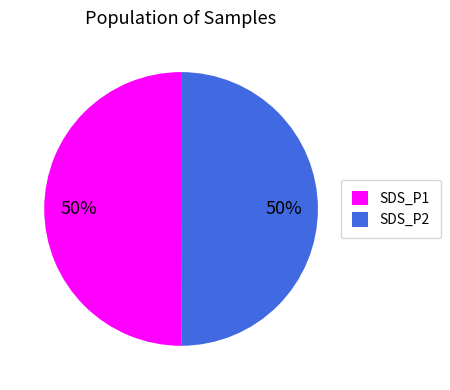

True or false: SDS_P1 accounts for 50% of the total.

True